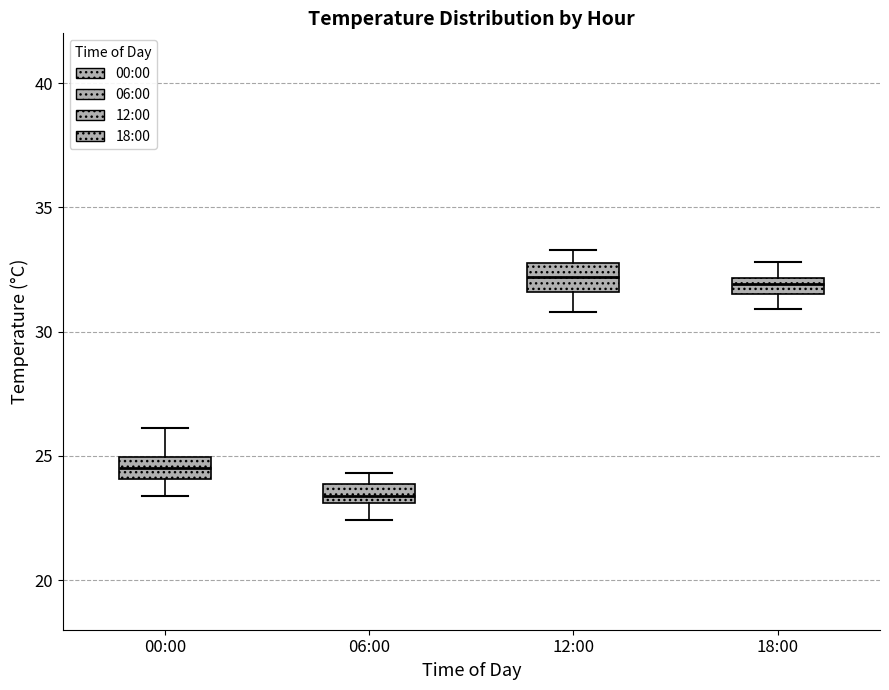

Which box's median line is the lowest?

06:00